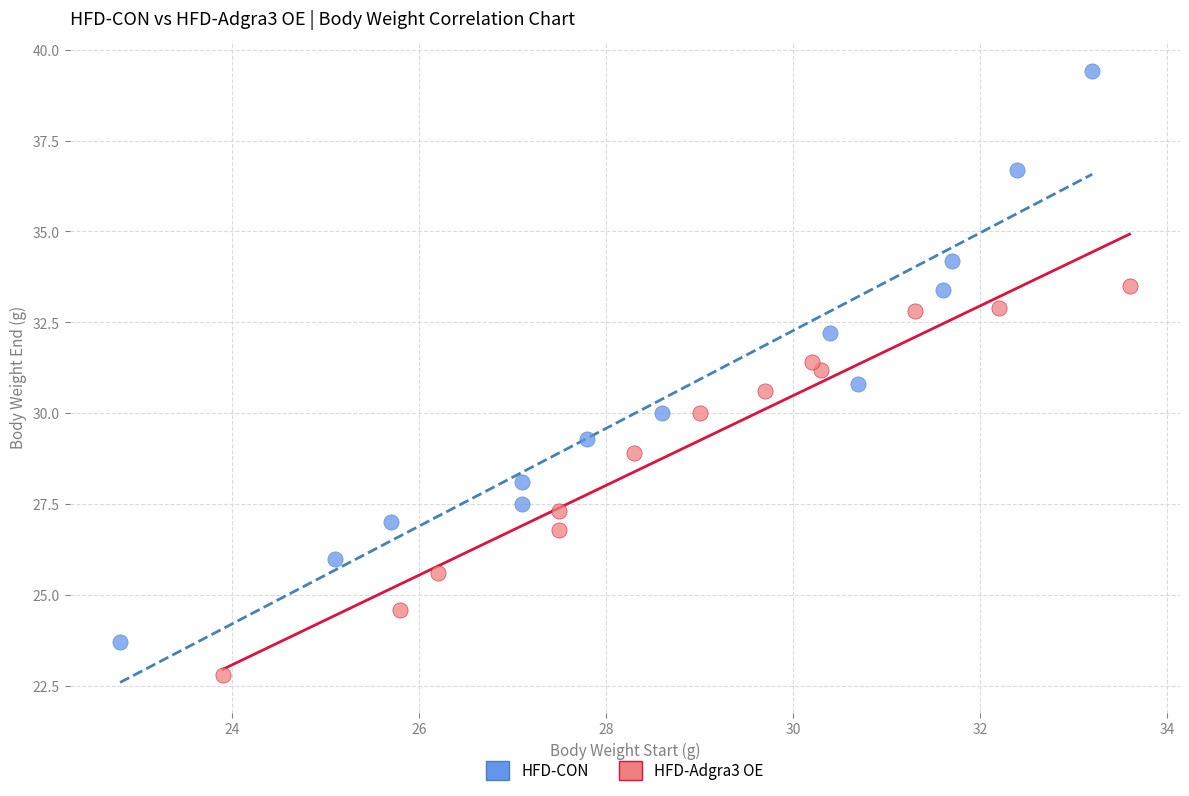

Which series has the largest Y range (max minus min)?

HFD-CON